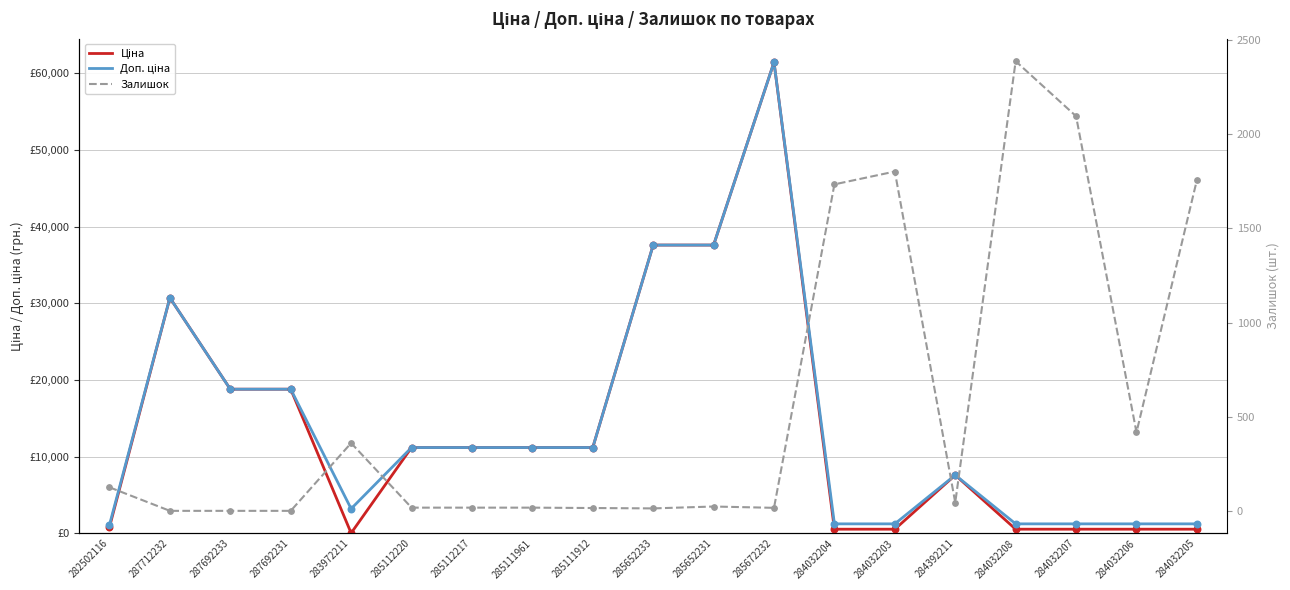

Is the value of Залишок at 285652231 greater than the value of Ціна at 284032206?

No